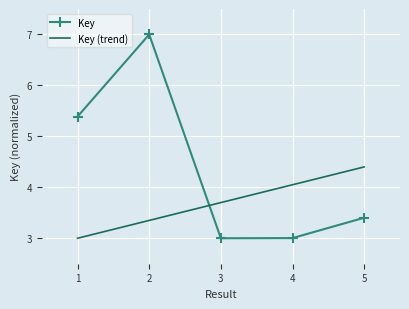

Count the number of categories in the chart.

5